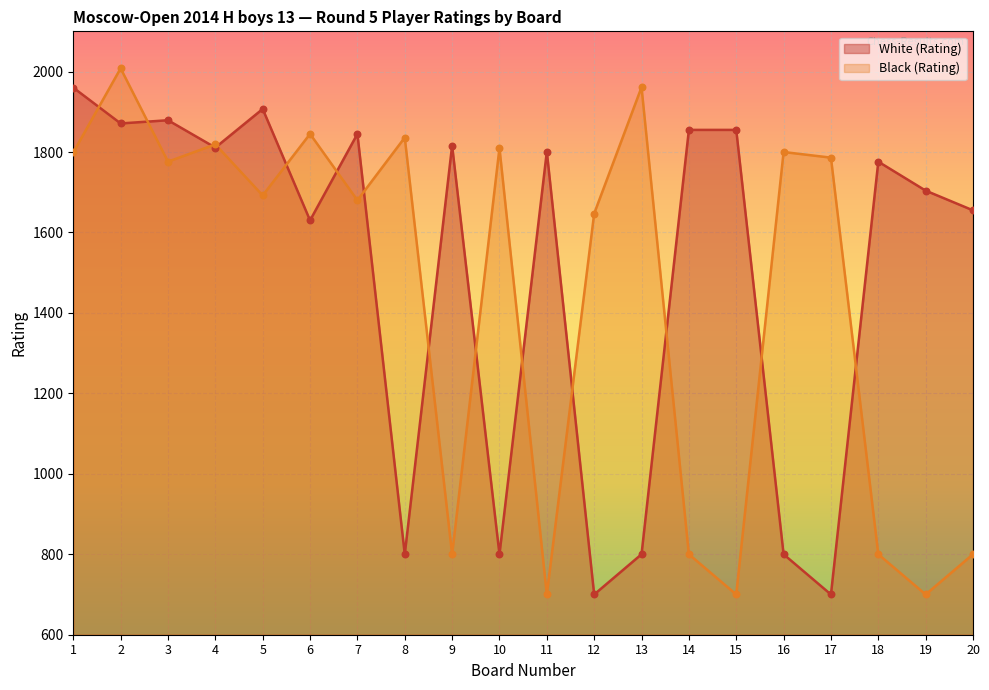

At how many categories does at least one series exceed 866?

20